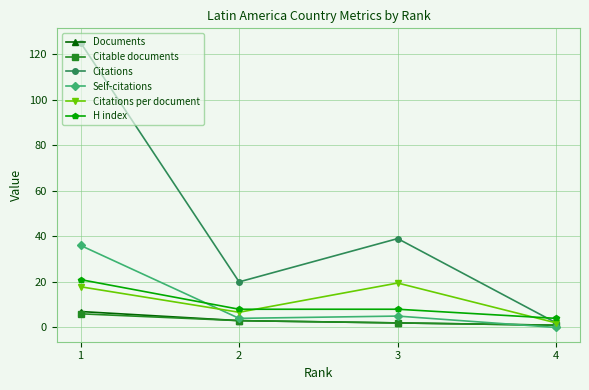

How many Documents values are between 2 and 7?

3